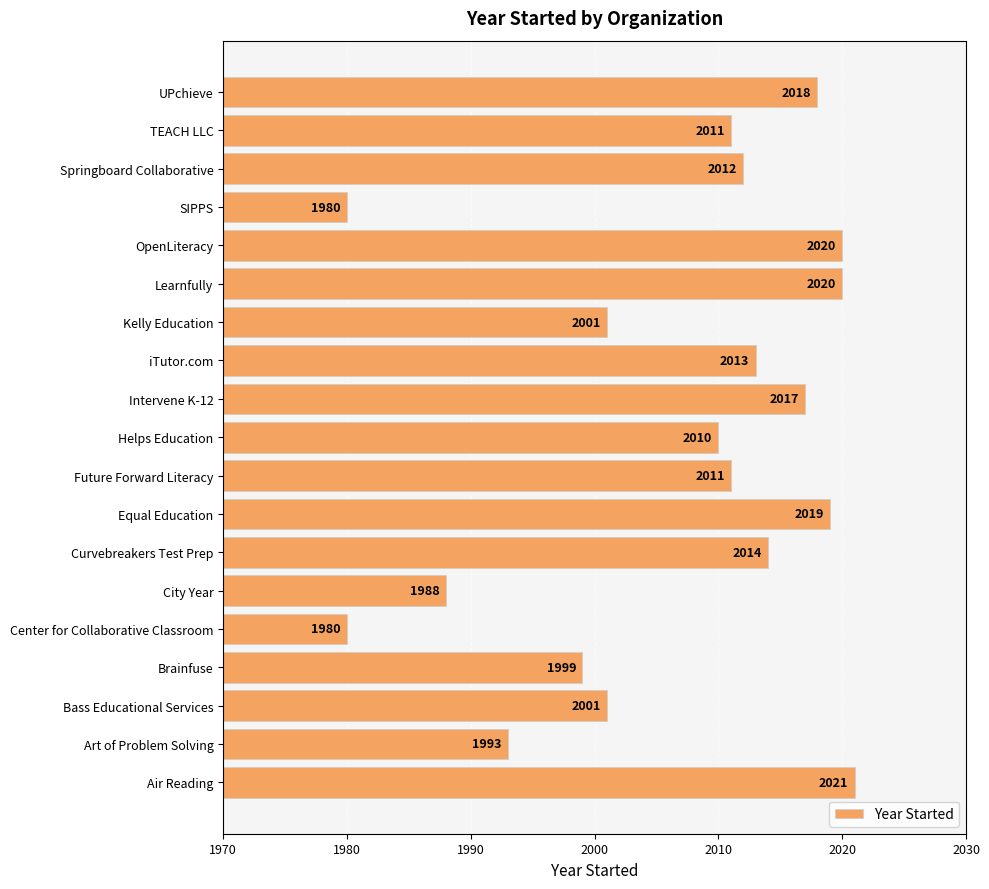

What is the sum of all values?

38128